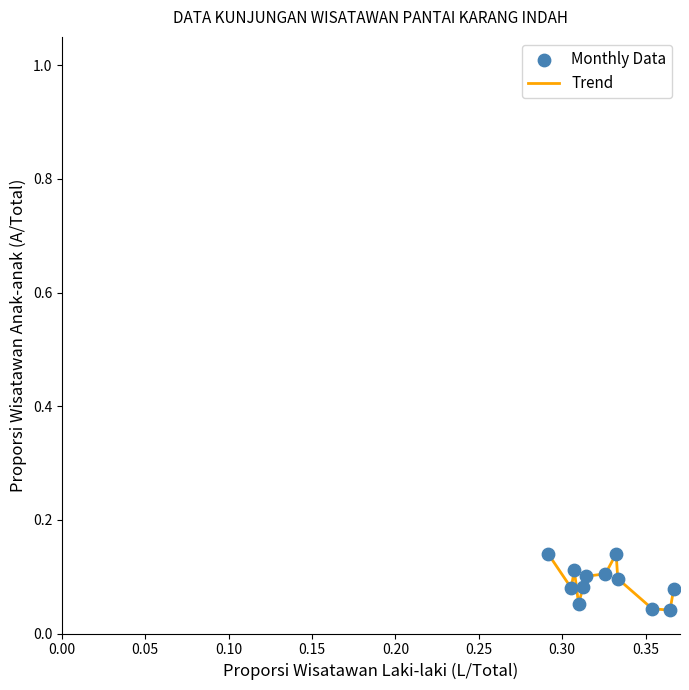

How many lines are shown in the chart?

1